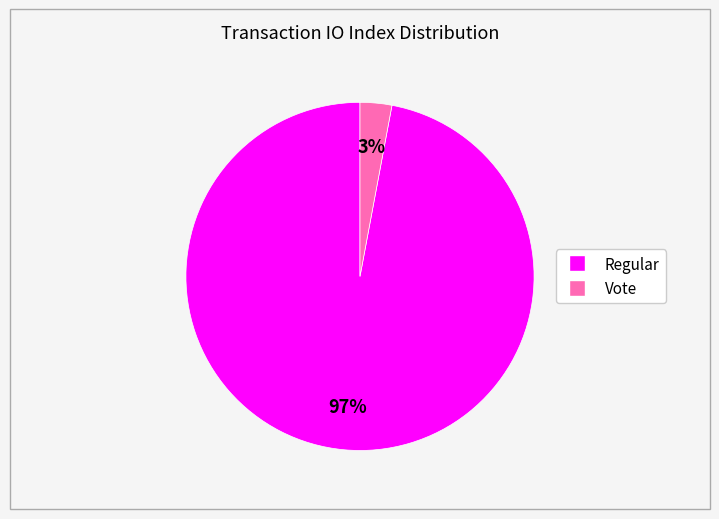

What is the majority slice?

Regular